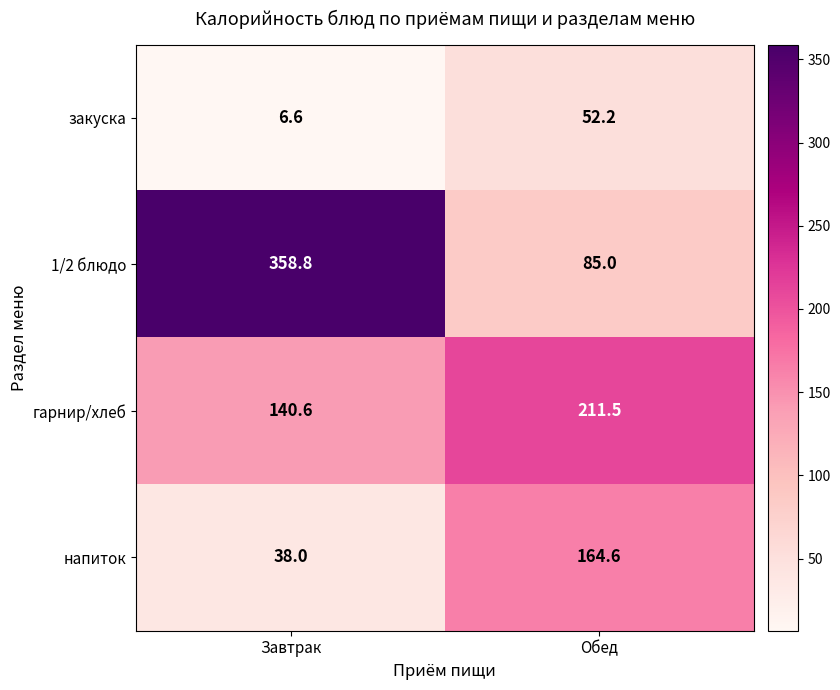

What is the greatest value displayed?

358.8